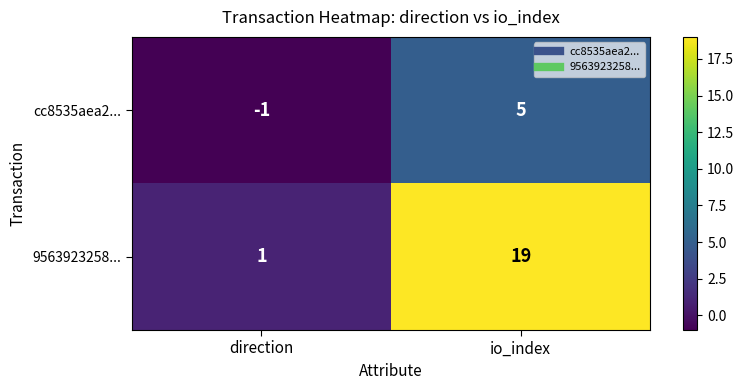

What is the greatest value displayed?

19